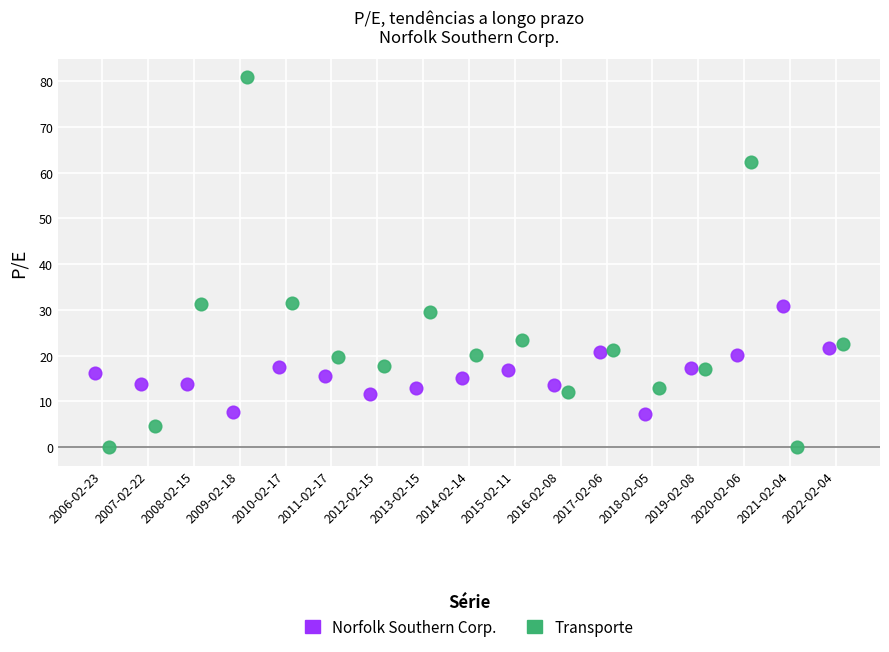

Which series has the largest Y range (max minus min)?

Transporte